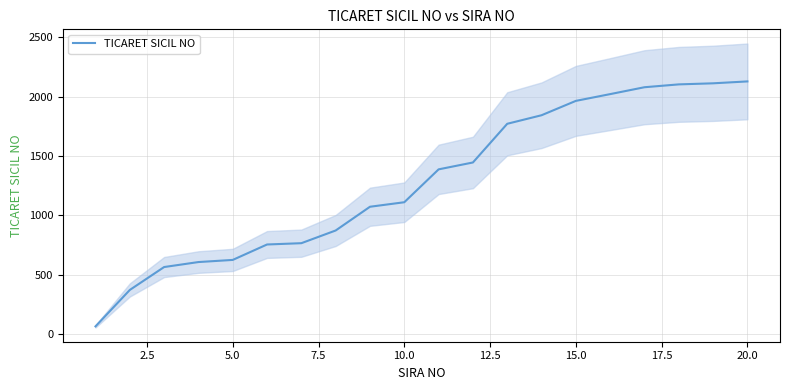

What is the average value?

1283